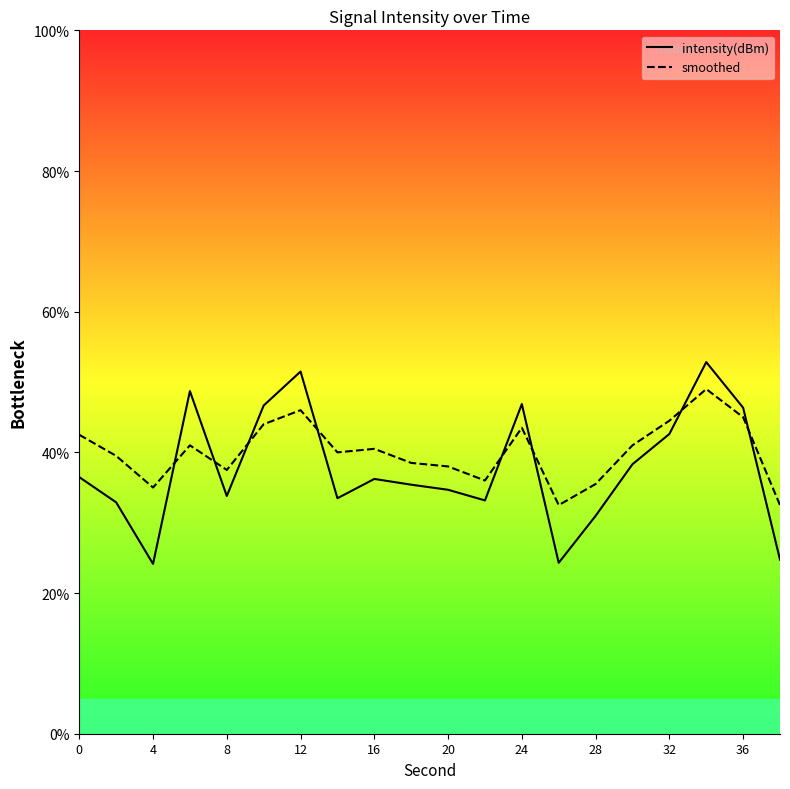

Is the value of intensity(dBm) at 32 greater than the value of smoothed at 36?

No